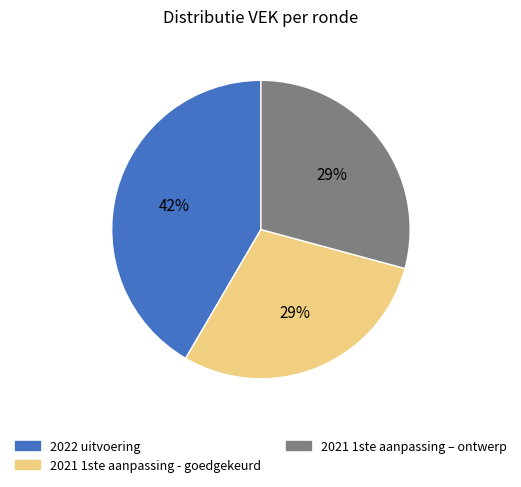

Which slice is the largest?

2022 uitvoering